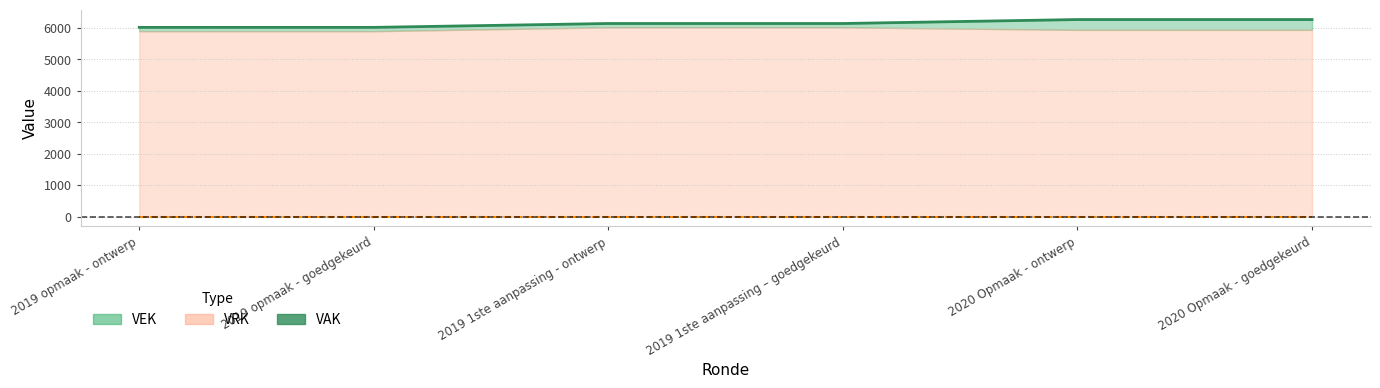

The VEK (line) series shows 6021 at 2019 opmaak - ontwerp. True or false?

True